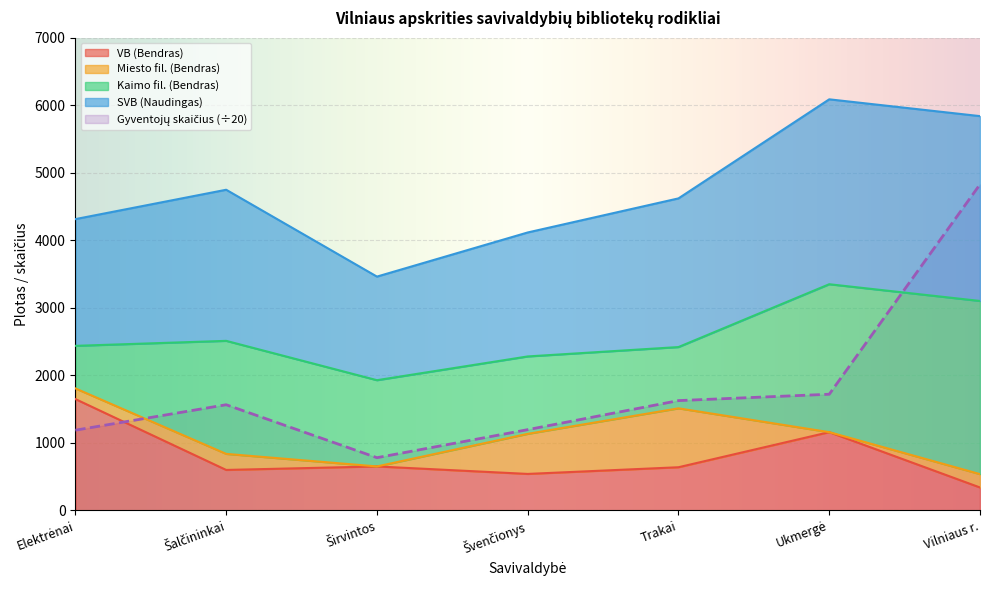

The value of Gyventojų skaičius at Elektrėnai is 241.4. True or false?

False